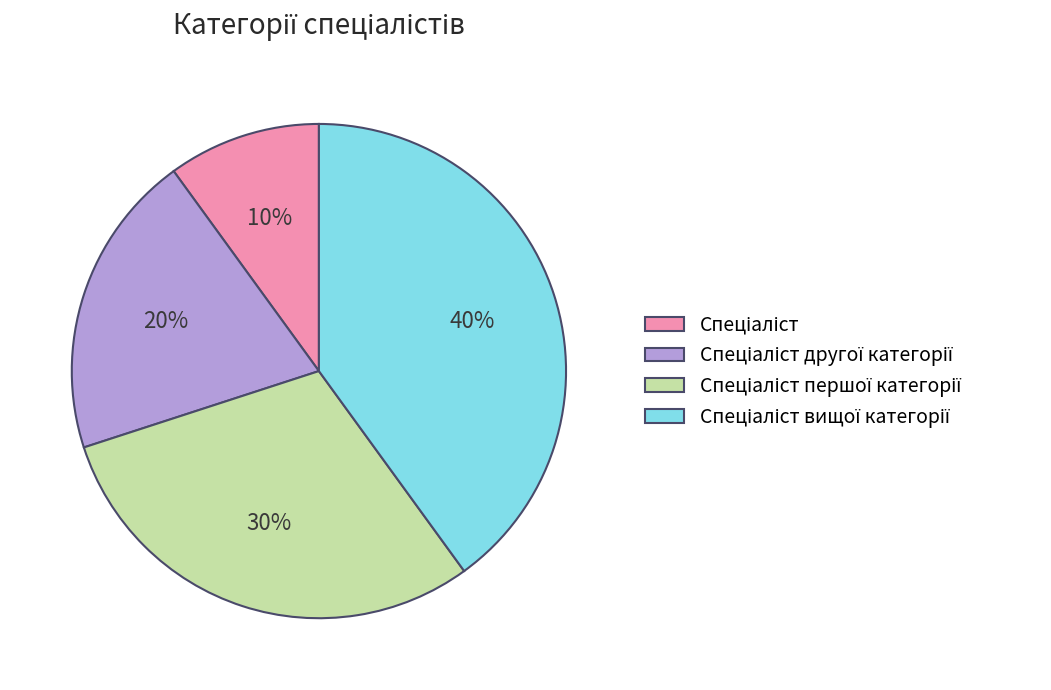

To the nearest percent, what is the difference between the largest and smallest slice percentages?

30%